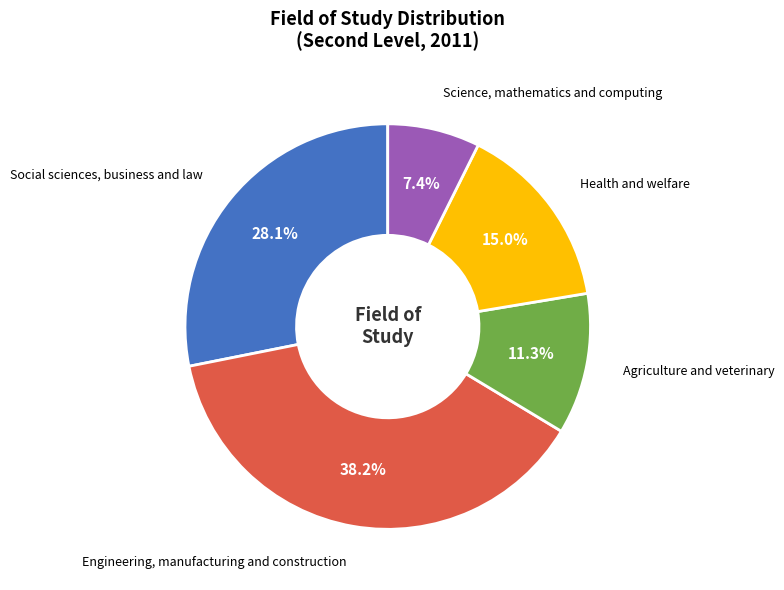

Does Social sciences, business and law account for over 50% of the chart?

No